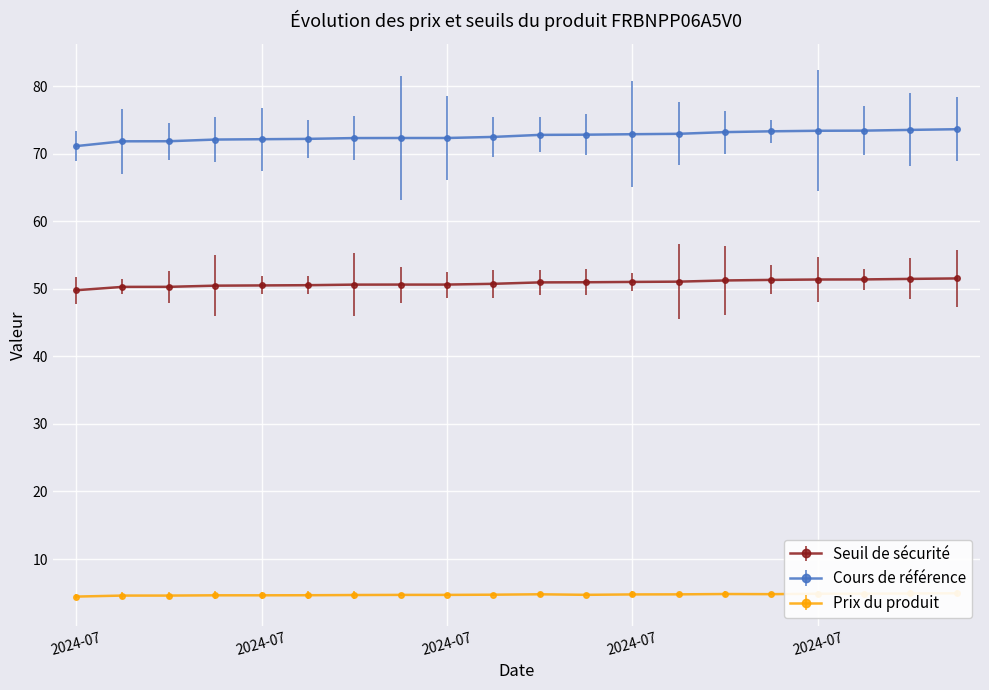

Which category has the highest value in the Cours de référence series?

2024-07-26